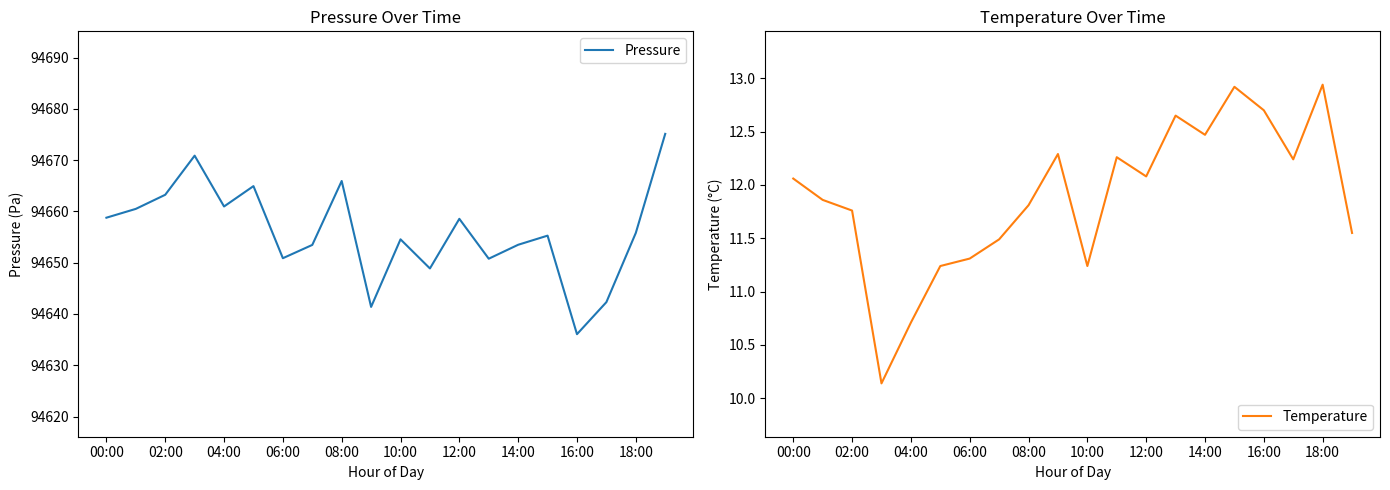

True or false: Temperature has a value of 7.4 at 12:00.

False